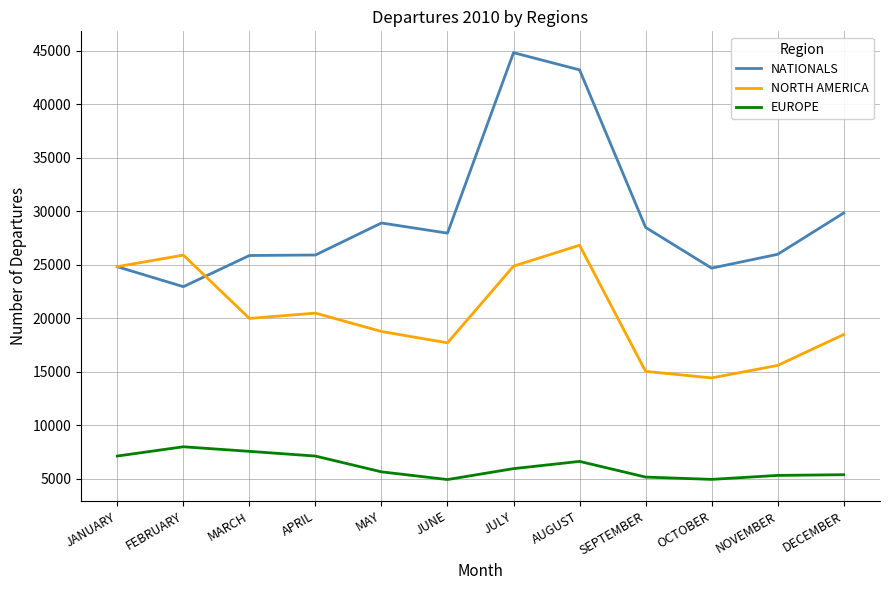

List the series in order of their peak value, lowest first.

EUROPE, NORTH AMERICA, NATIONALS